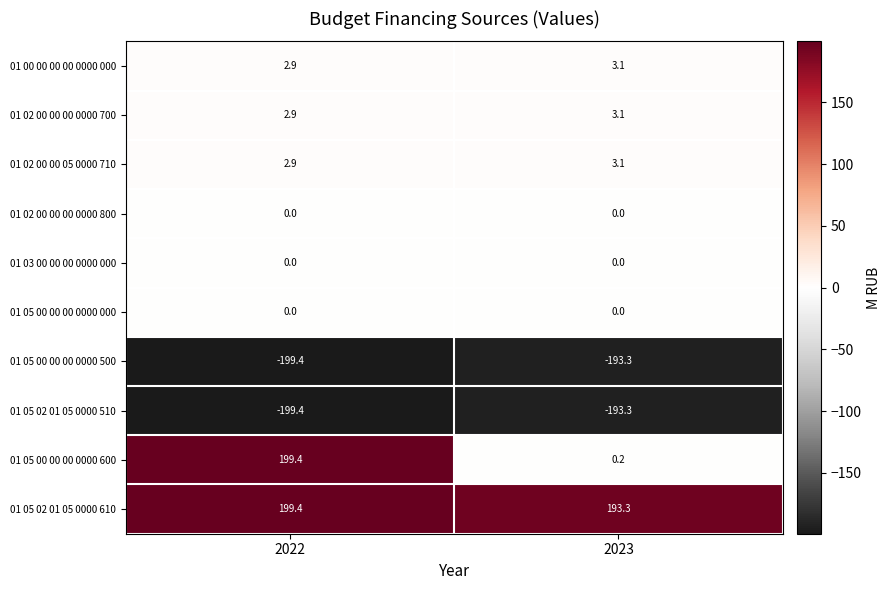

Rank the categories by 01 05 00 00 00 0000 500 value from lowest to highest.

2022, 2023